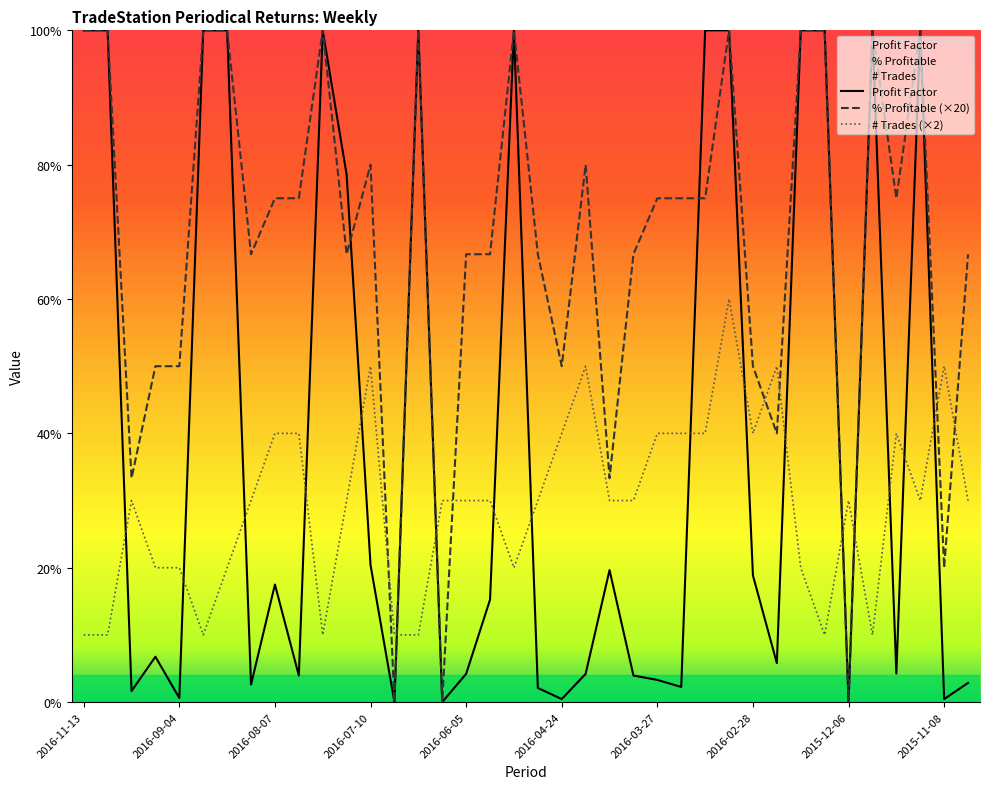

Which series ends up on top after the final intersection of % Profitable and # Trades?

% Profitable